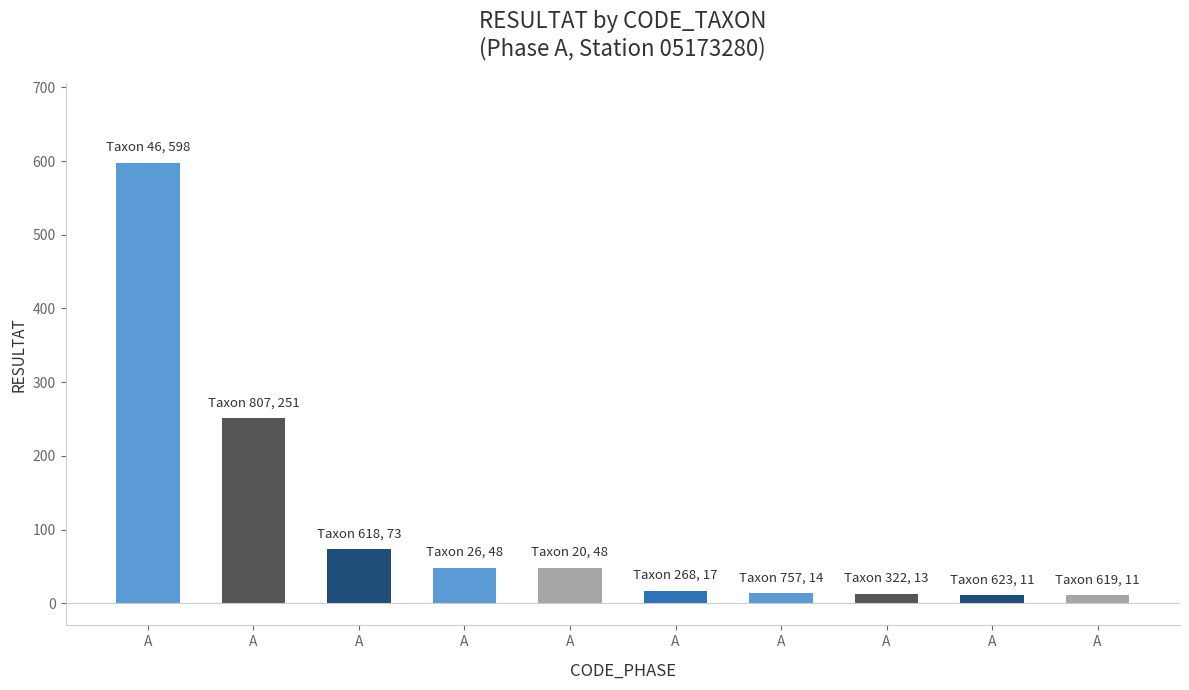

How many values are below 48?

5